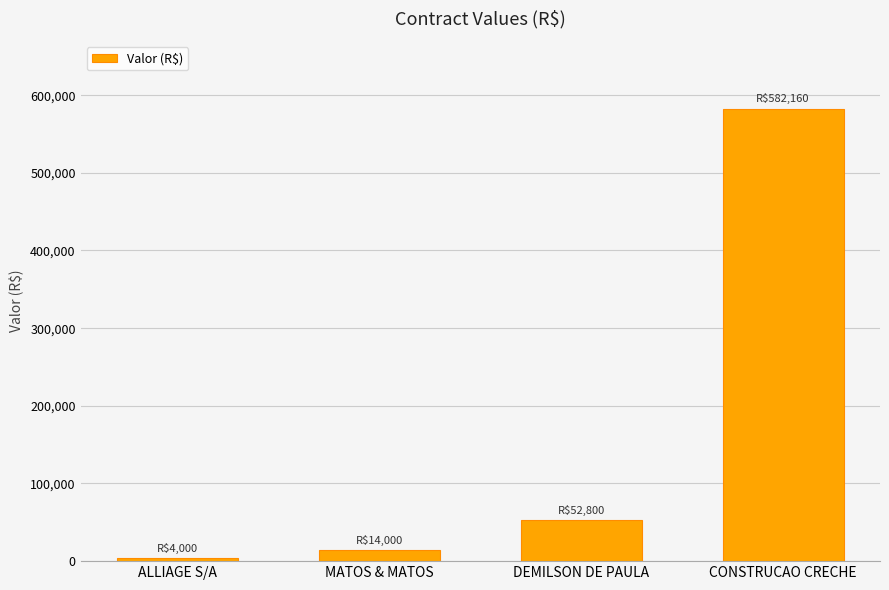

What is the label of the 1st bar from the left?

ALLIAGE S/A